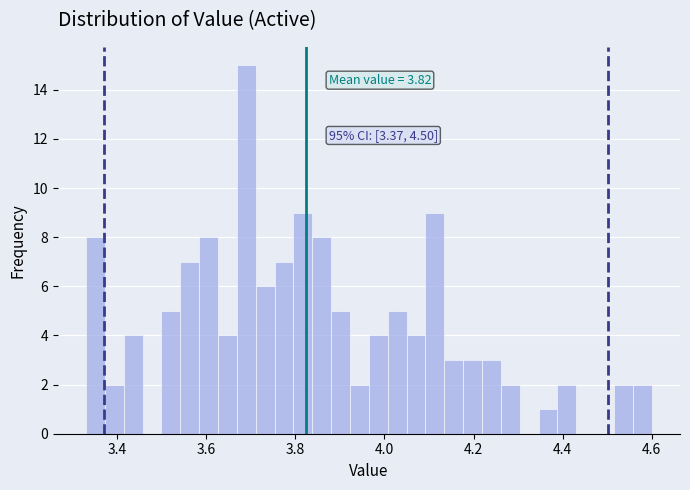

Around what value on the x-axis is the tallest bar? Give the approximate position of its centre, as read against the axis.

3.68